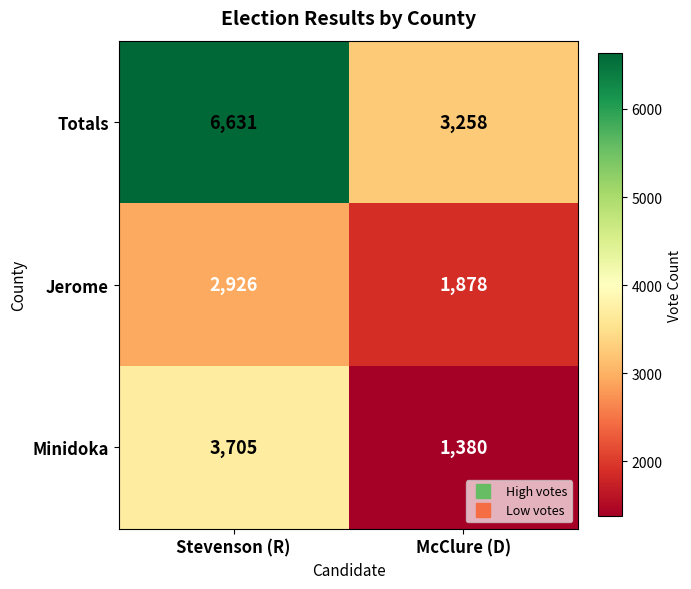

Which series has the largest range (max minus min)?

Totals